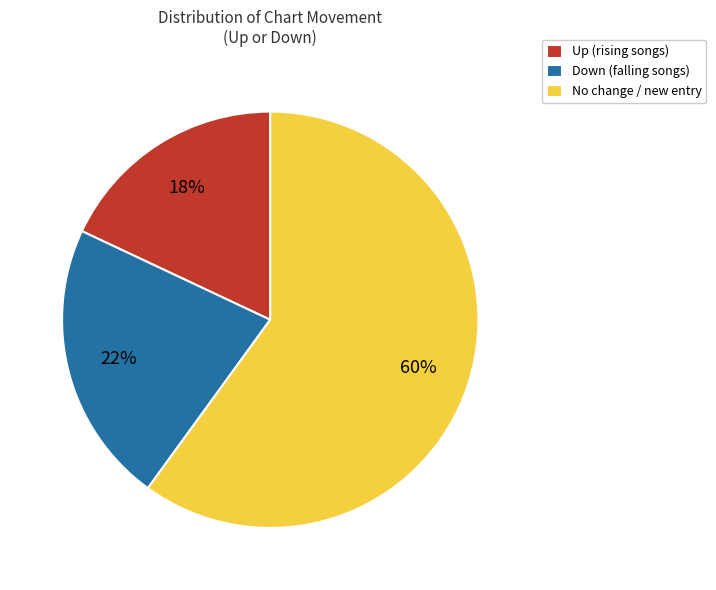

The Down (falling songs) slice represents 22% of the pie. True or false?

True